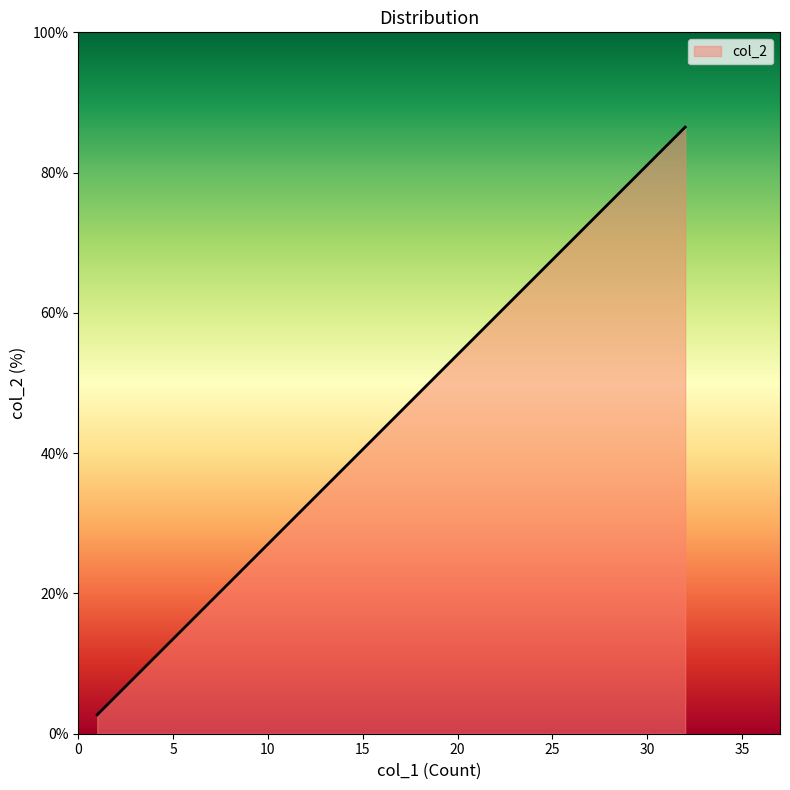

True or false: the data shows 0.8 at Germany.

False